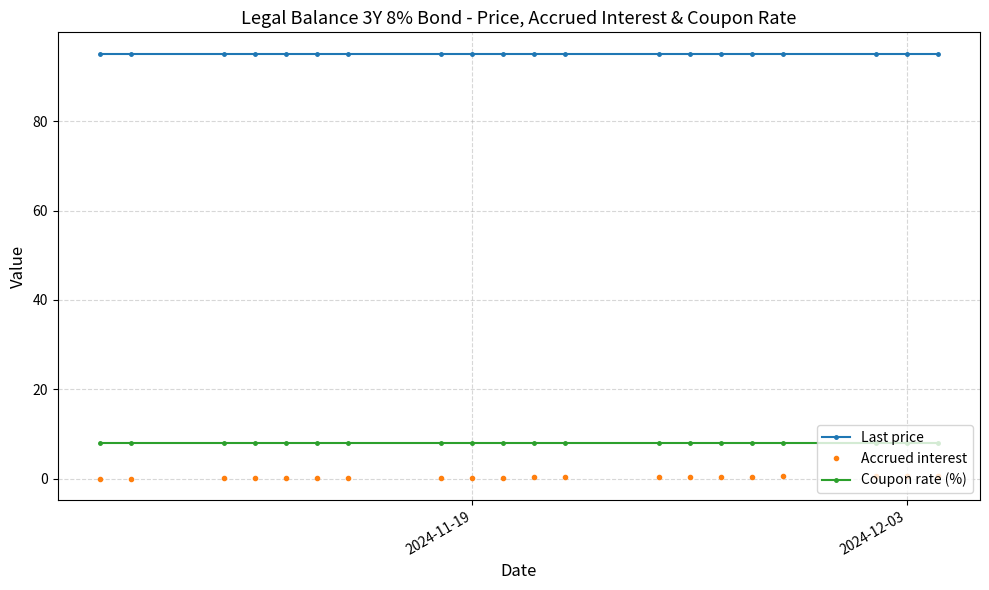

What are all the series names shown in the legend?

Last price, Accrued interest, Coupon rate (%)